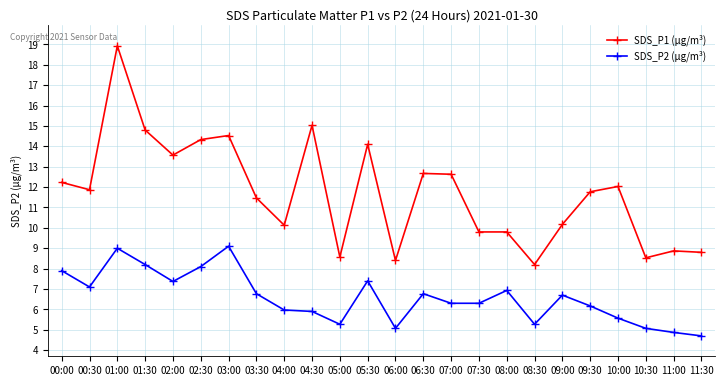

What is the value of the SDS_P2 (µg/m³) point at the 4th from the left?

8.2